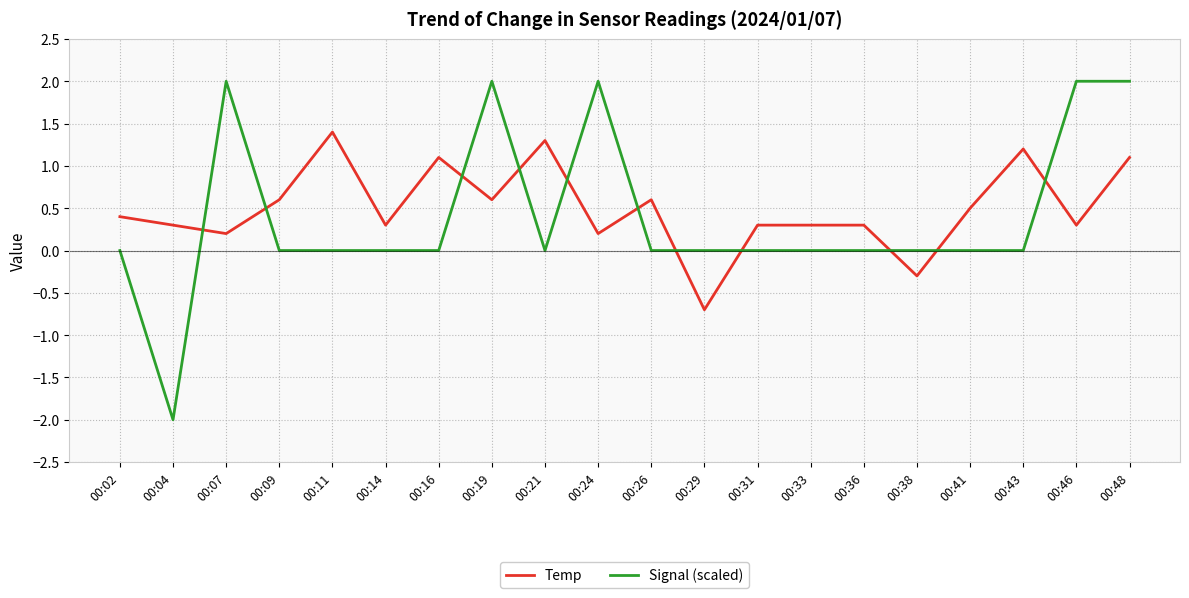

The Temp series shows 0.8 at 00:19. True or false?

False